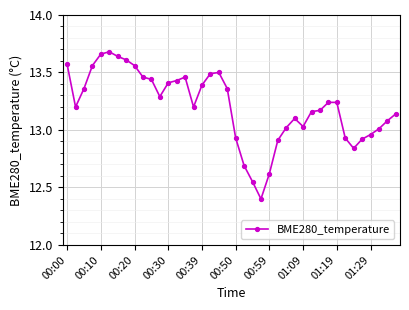

What is the minimum value shown in the chart?

12.4